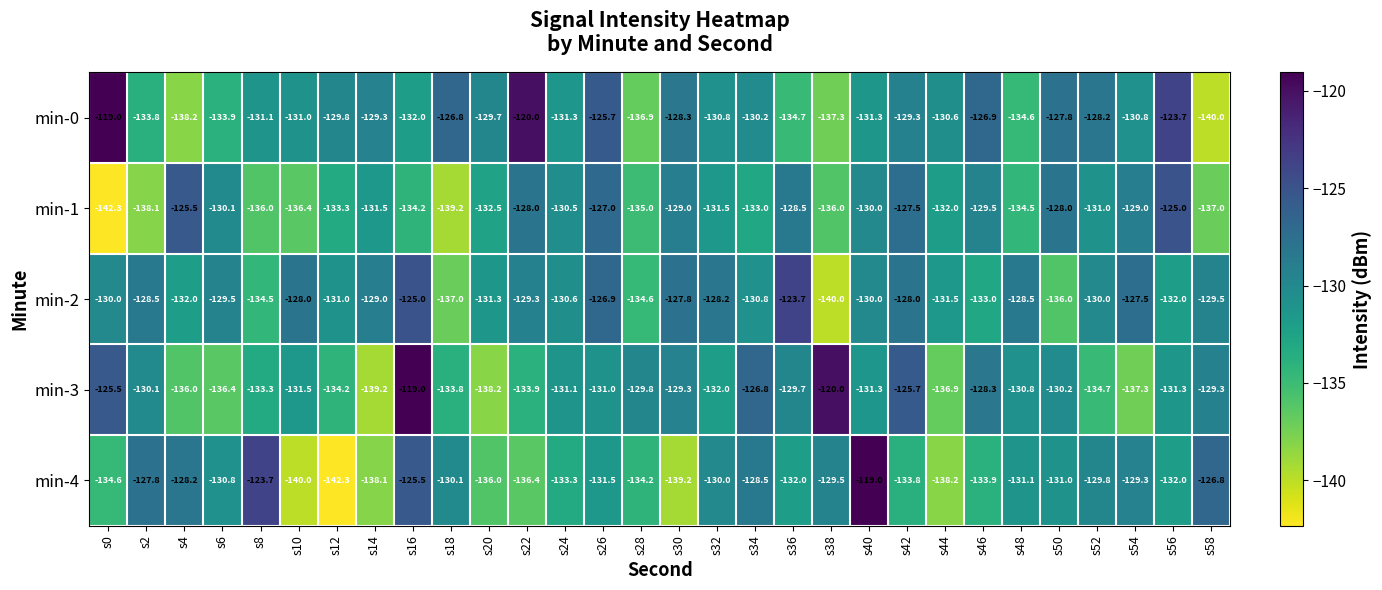

At s44, list the series in order from largest to smallest.

min-0, min-2, min-1, min-3, min-4